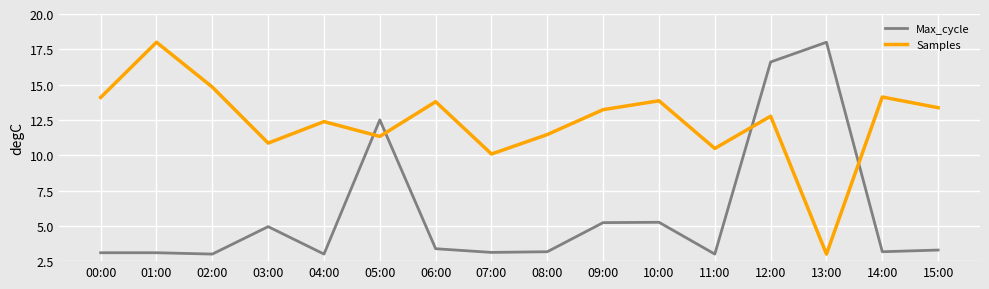

Which series changed the most between 00:00 and 07:00?

Samples